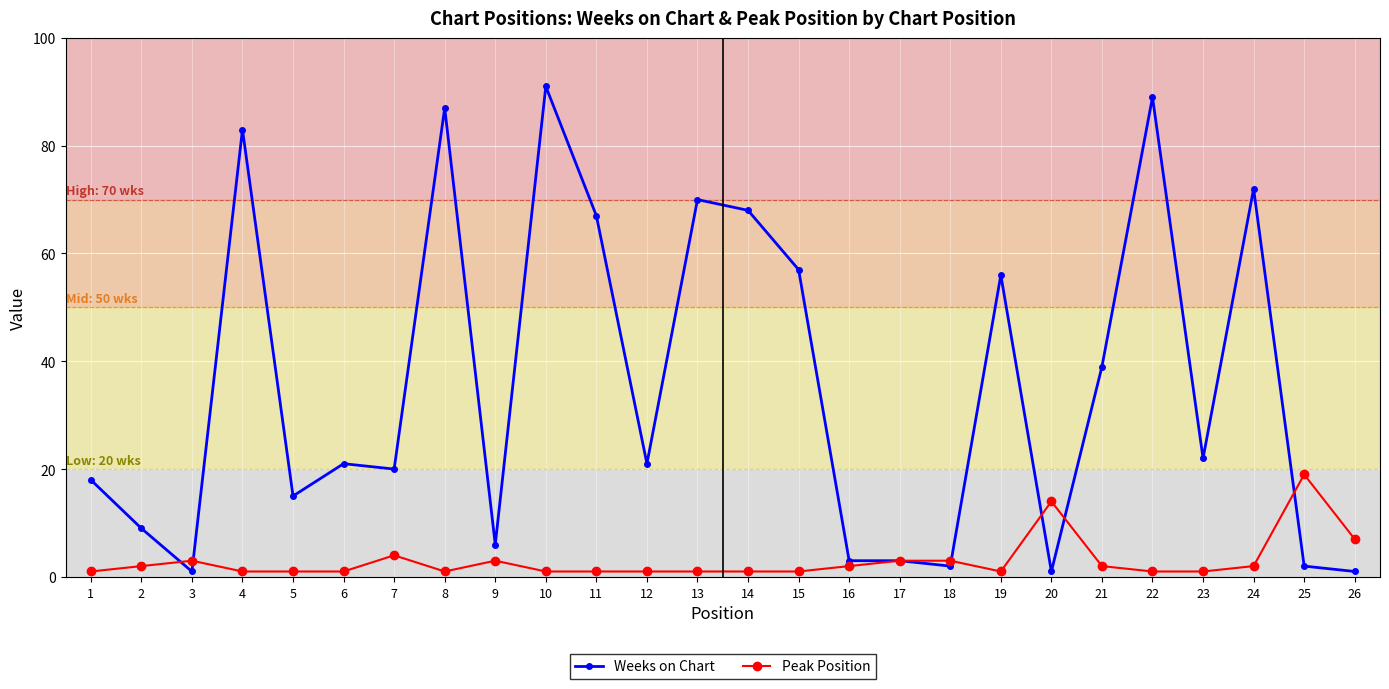

The Peak Position series shows 1 at 1. True or false?

True